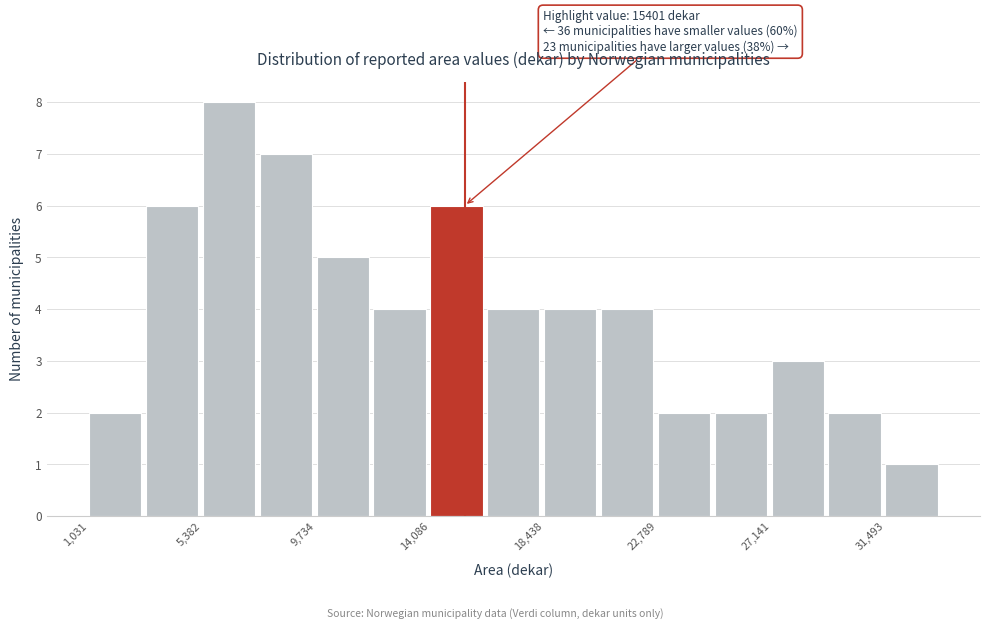

Which range on the x-axis has the tallest bar?

5500 to 7500